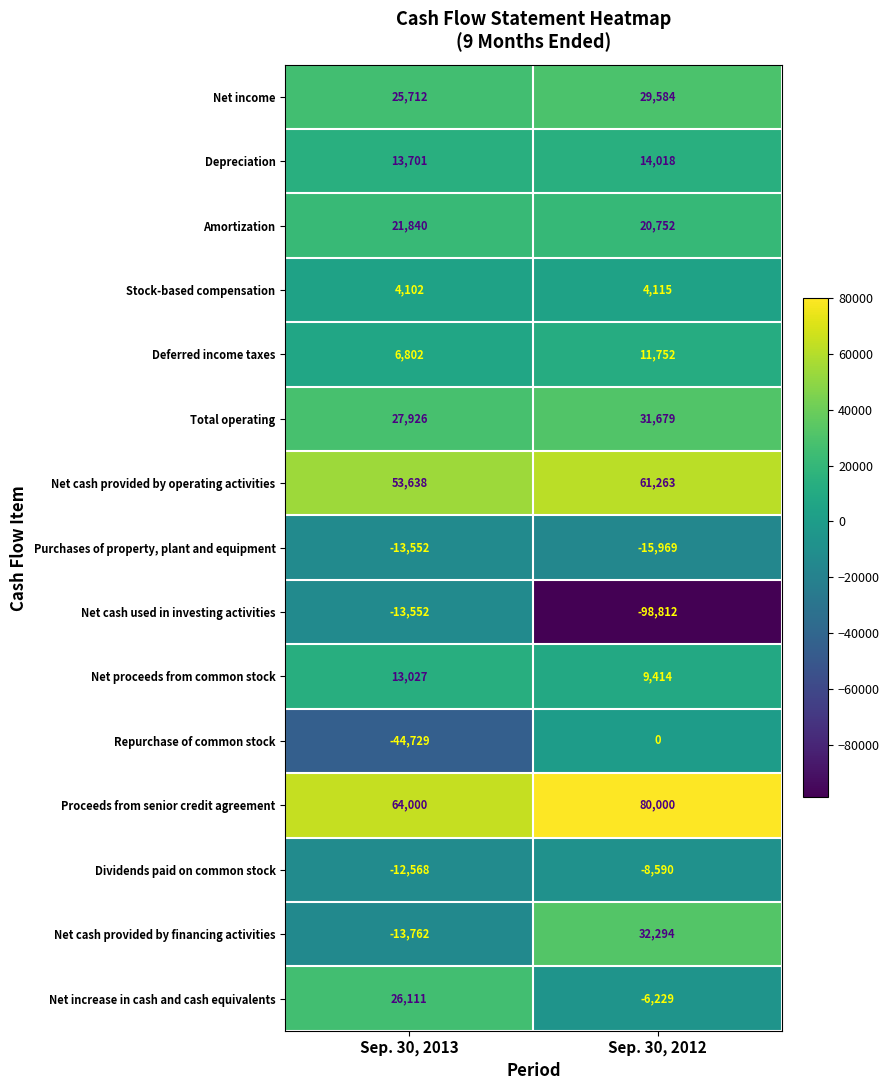

At Sep. 30, 2012, list the series in order from largest to smallest.

Proceeds from senior credit agreement, Net cash provided by operating activities, Net cash provided by financing activities, Total operating, Net income, Amortization, Depreciation, Deferred income taxes, Net proceeds from common stock, Stock-based compensation, Repurchase of common stock, Net increase in cash and cash equivalents, Dividends paid on common stock, Purchases of property, plant and equipment, Net cash used in investing activities